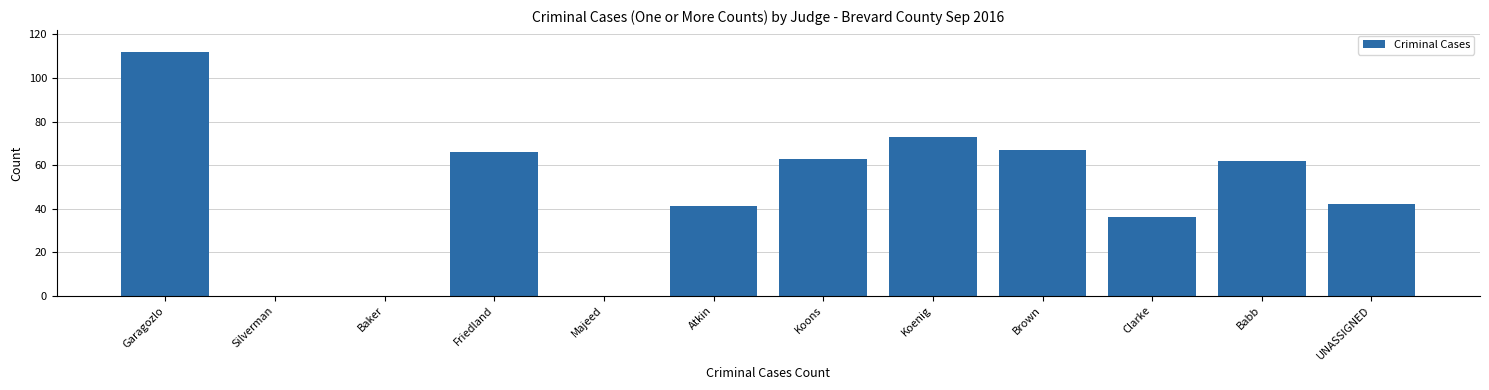

Reading left to right, list all the values displayed in this chart.

Garagozlo=112	Silverman=0	Baker=0	Friedland=66	Majeed=0	Atkin=41	Koons=63	Koenig=73	Brown=67	Clarke=36	Babb=62	UNASSIGNED=42